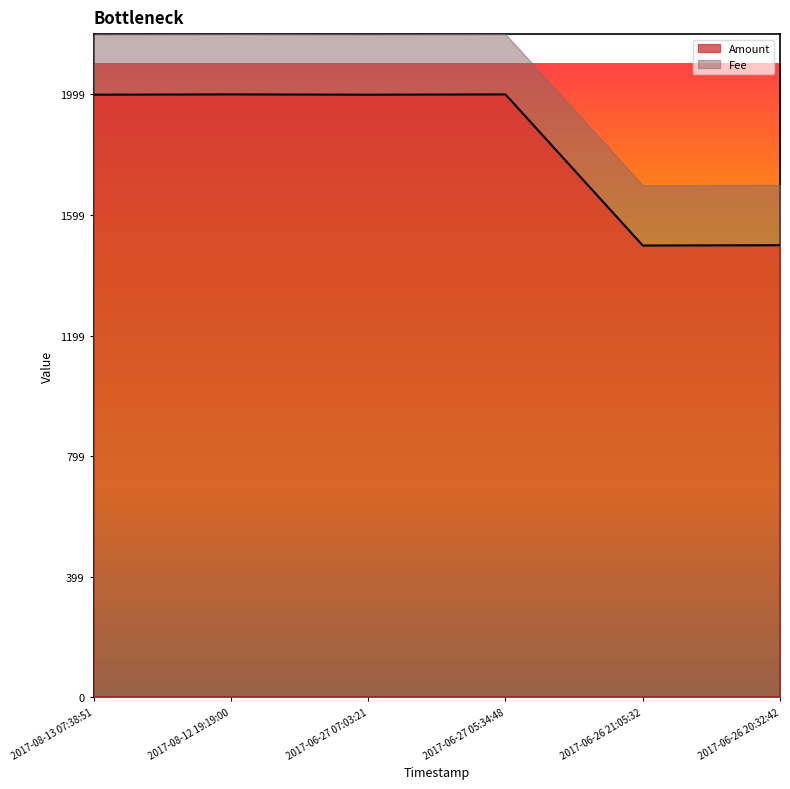

What is the smallest value displayed?

1498